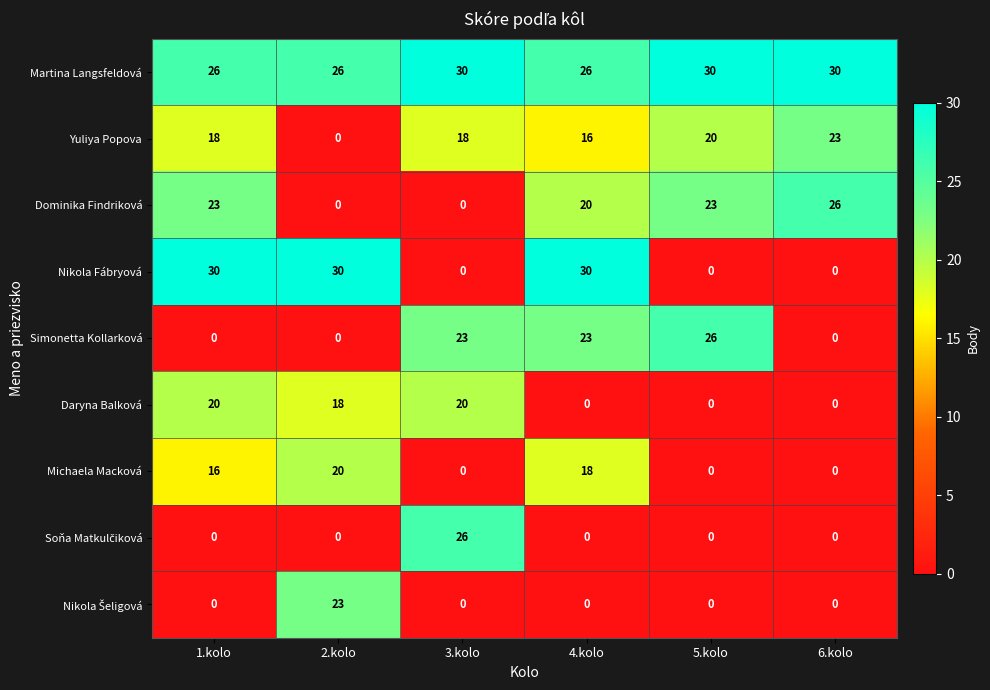

What is the difference between the maximum and second lowest values in the Michaela Macková series?

20